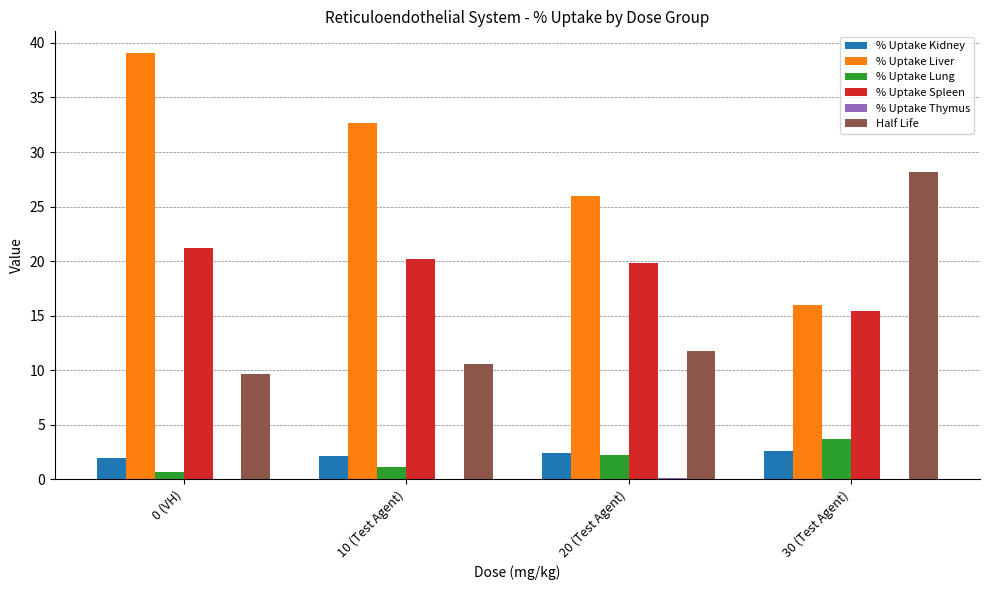

Which series has the largest total across all categories?

% Uptake Liver